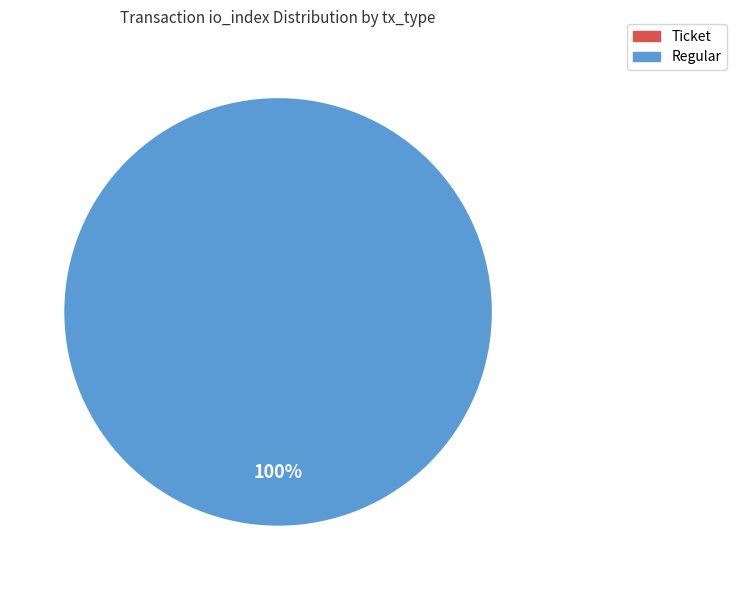

Count the number of slices in the pie.

2